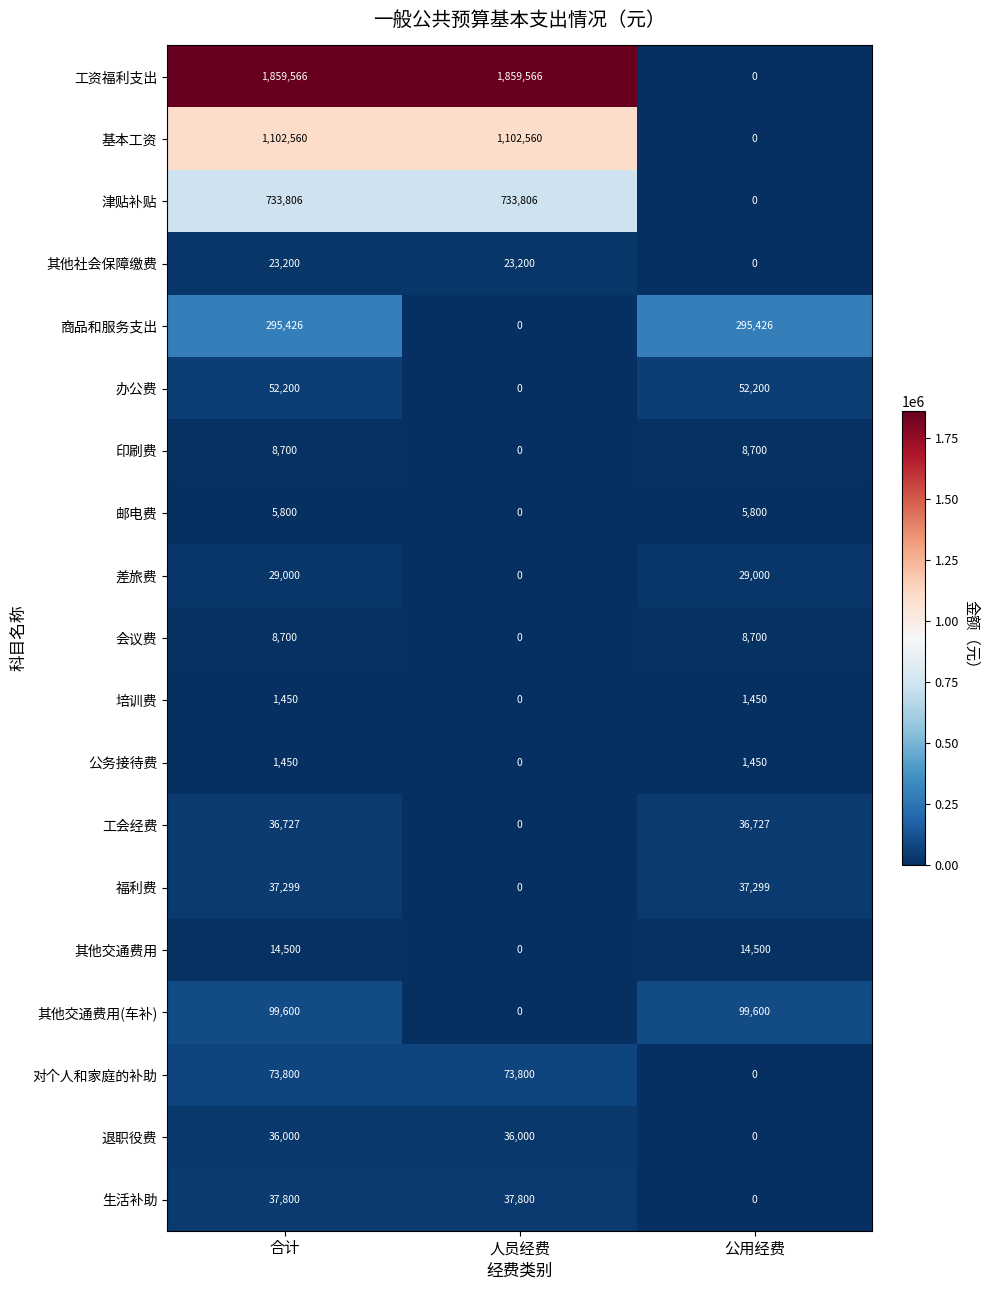

How many data points does each series have?

3